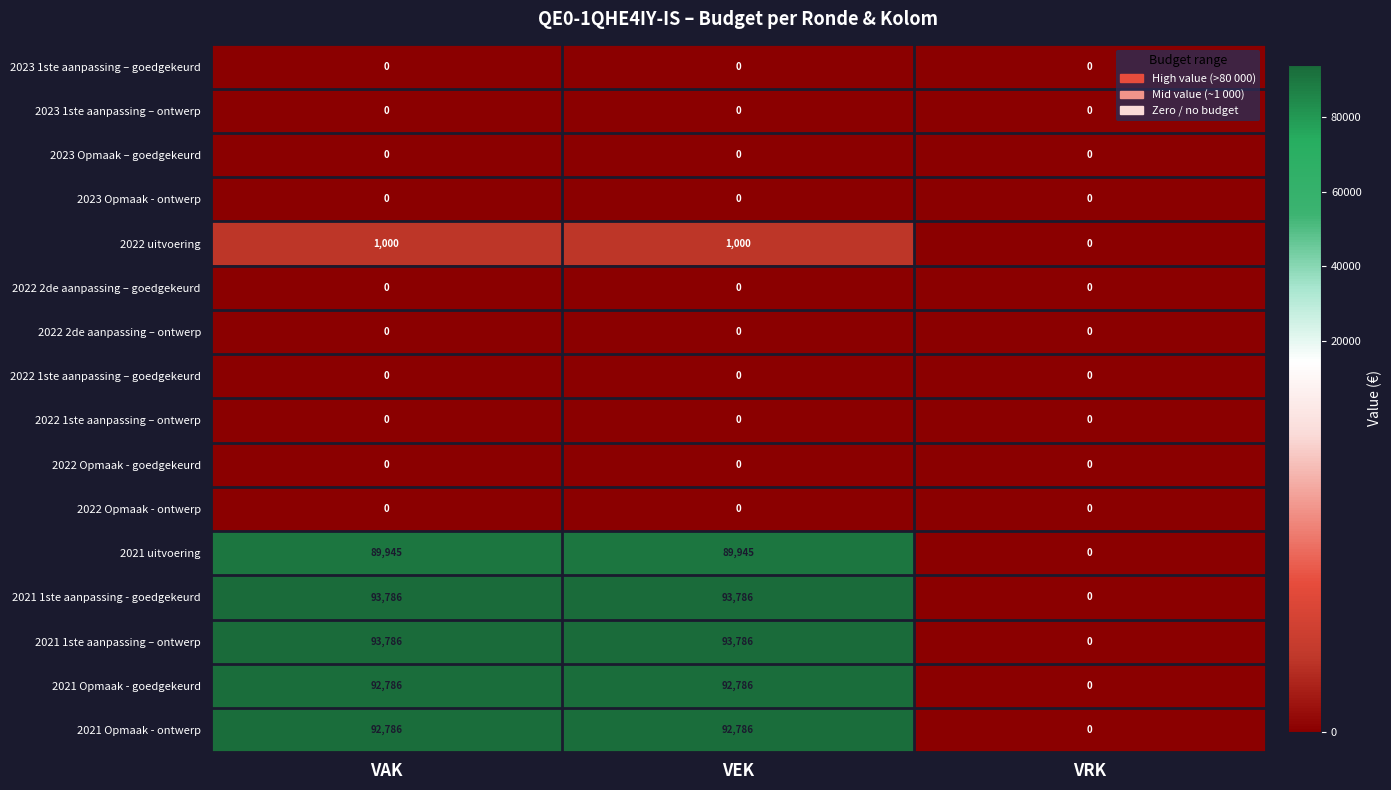

What is the highest value of the 2021 1ste aanpassing - goedgekeurd series?

93786